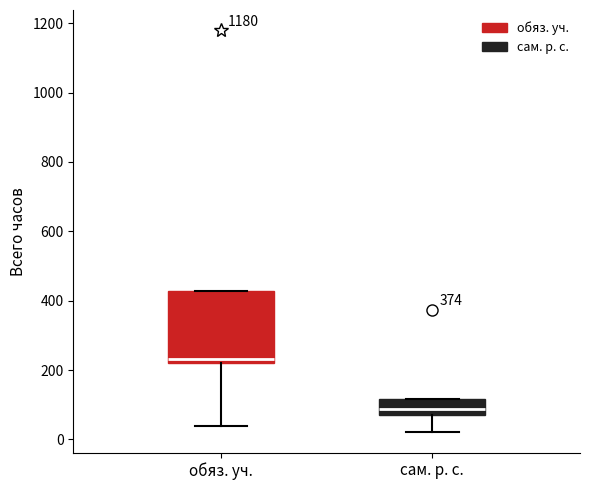

Reading left to right, read every box against the y-axis: the position of its median line, the range the box covers, and the ends of its whiskers. The values are not printed on the chart, so give them approximately, as read against the axis.

обяз. уч.: median 240, box 220 to 420, whiskers 40 to 420
сам. р. с.: median 80 (inside the box), box 80 to 120, whiskers 20 to 120